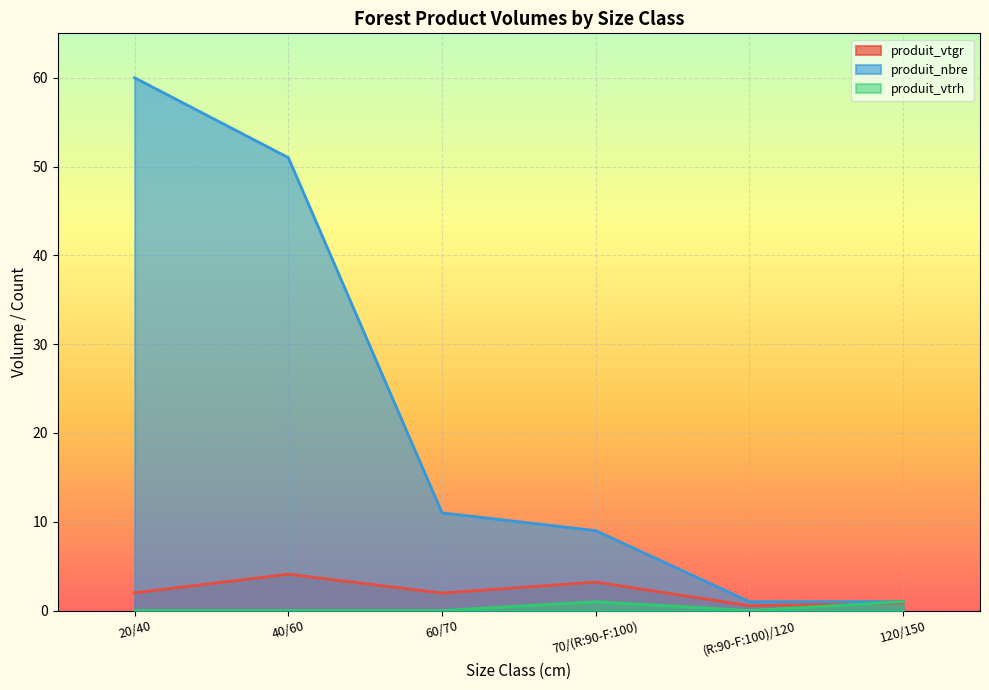

What is the sum of all produit_vtgr values?

12.7